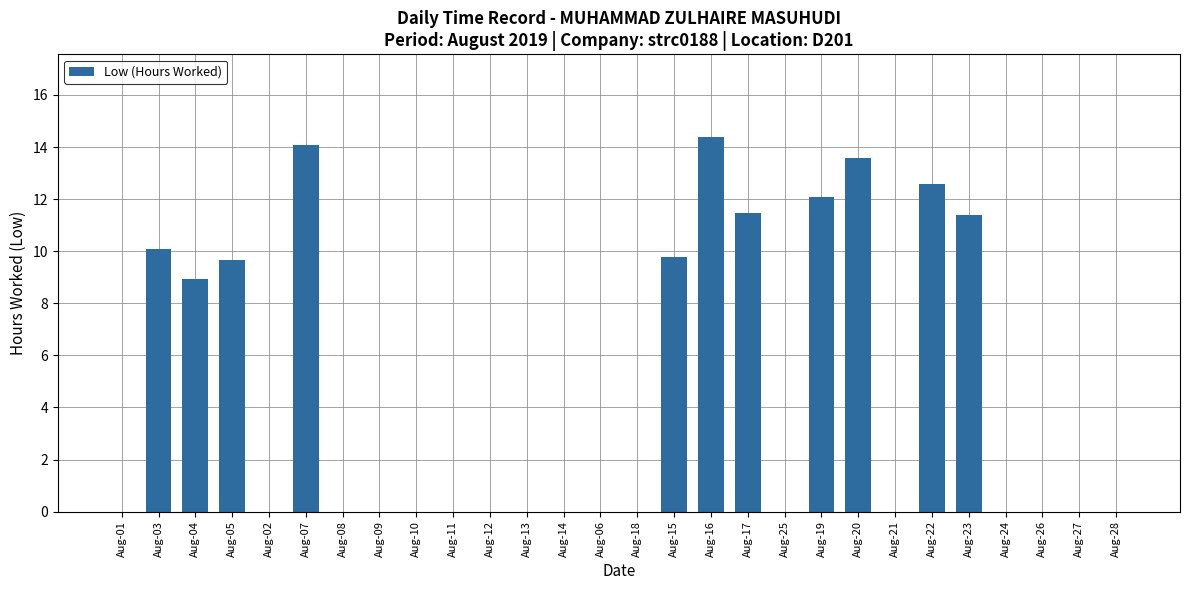

The value at Aug-28 is 0.0. True or false?

True